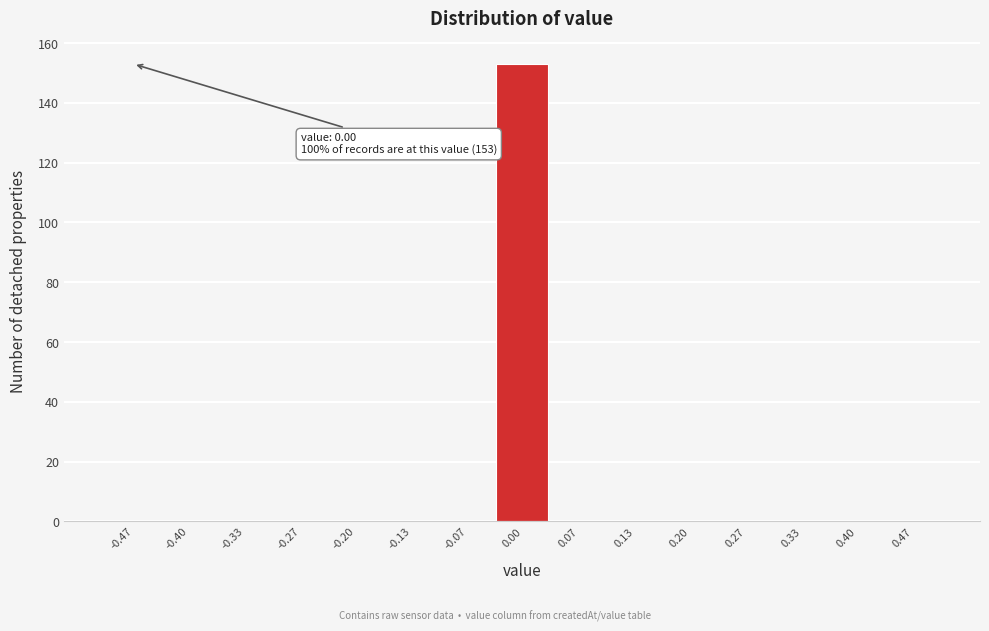

Over which range of the x-axis is the bar tallest?

-0.03 to 0.03